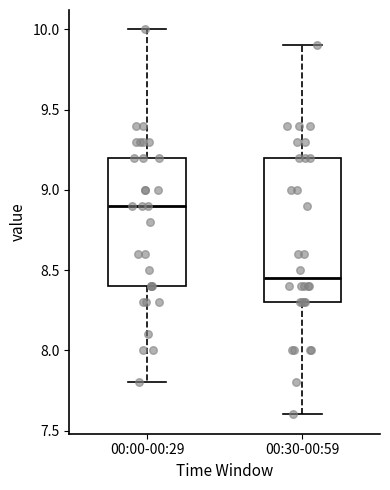

Which box's median line is the highest?

00:00-00:29